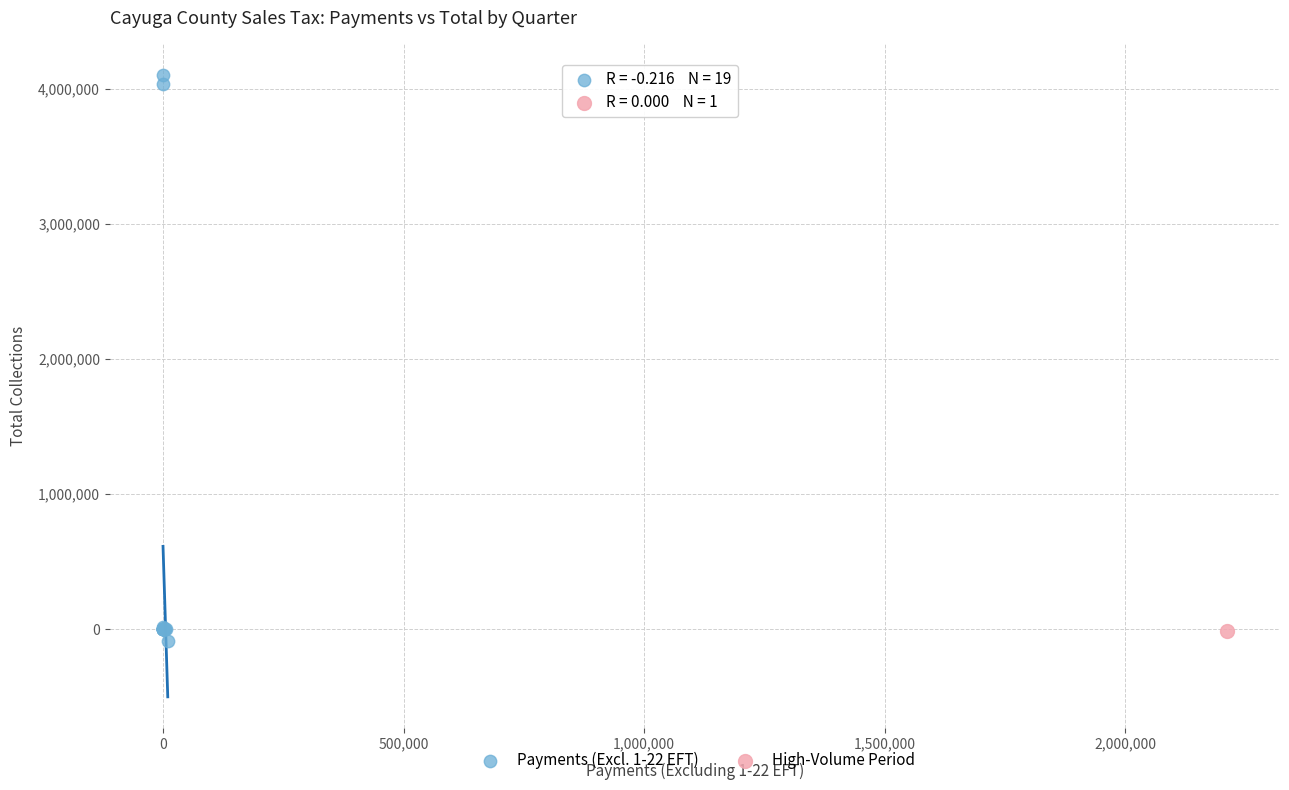

What are all the series names shown in the legend?

Payments (Excl. 1-22 EFT), High-Volume Period